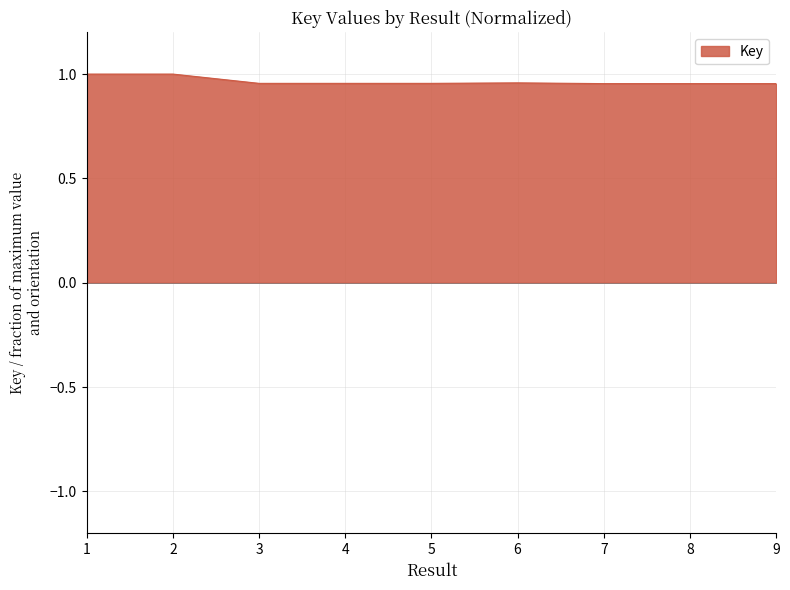

Is it true that the value at 4 is 1.0?

True